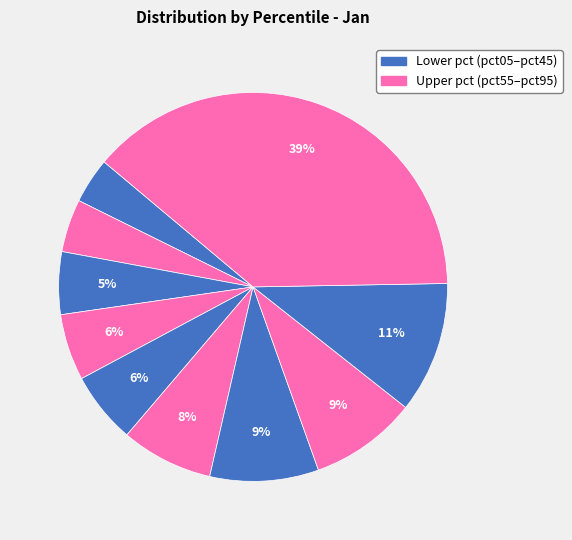

Count the number of slices in the pie.

10